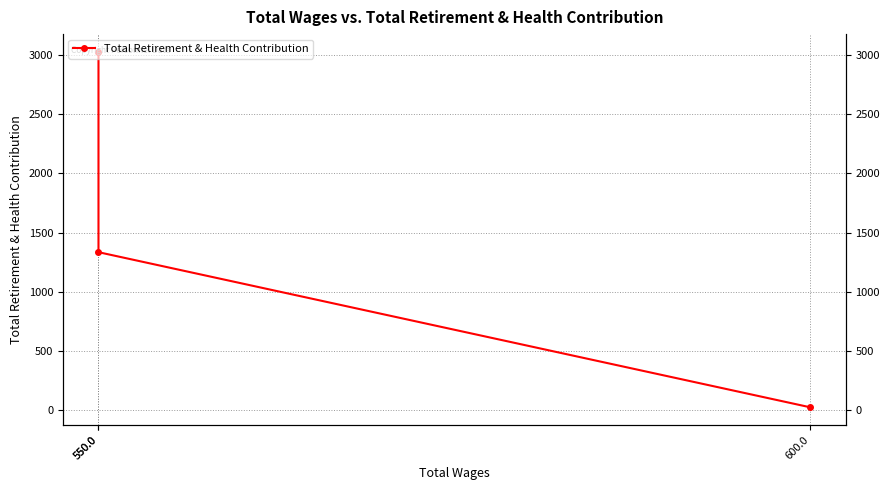

Rank the categories by value from lowest to highest.

600.0, 550.0, 550.0